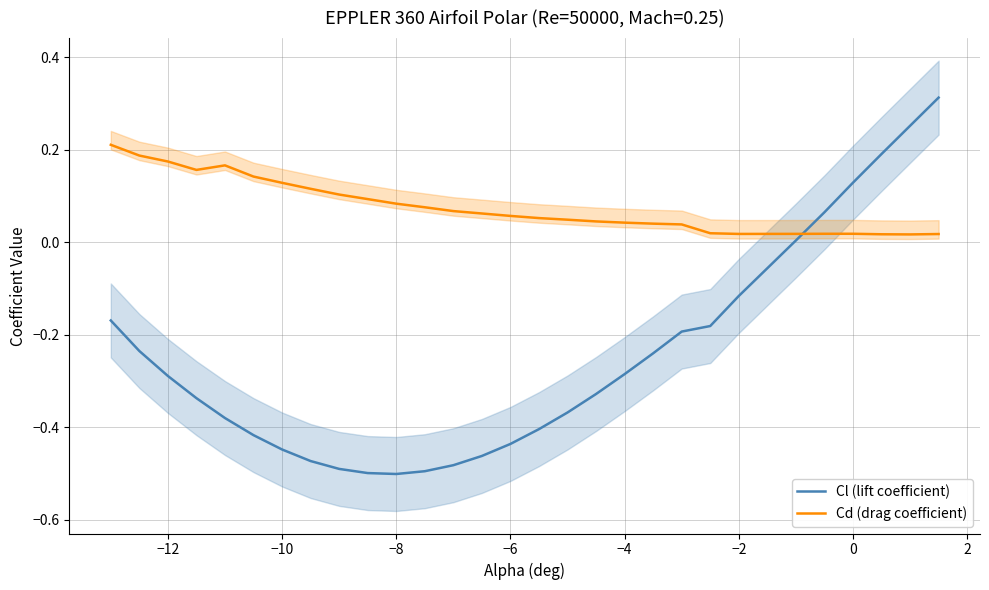

How many data points in Cl (lift coefficient) are less than 0?

24